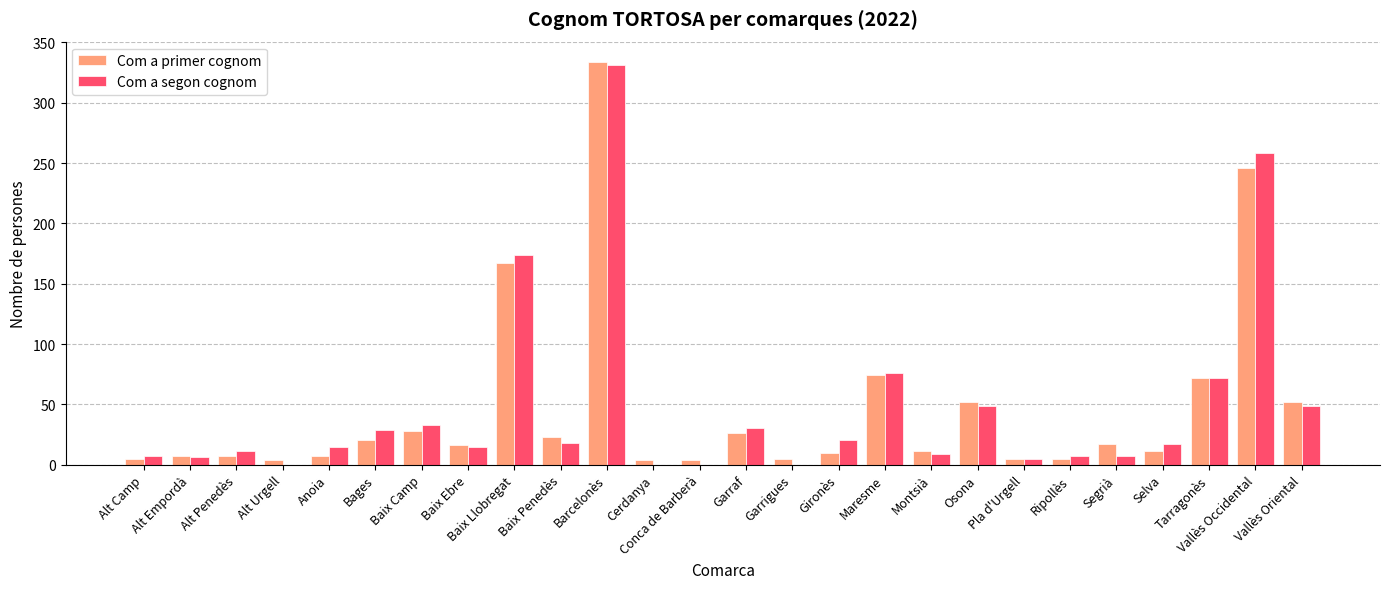

What is the maximum value shown in the chart?

334